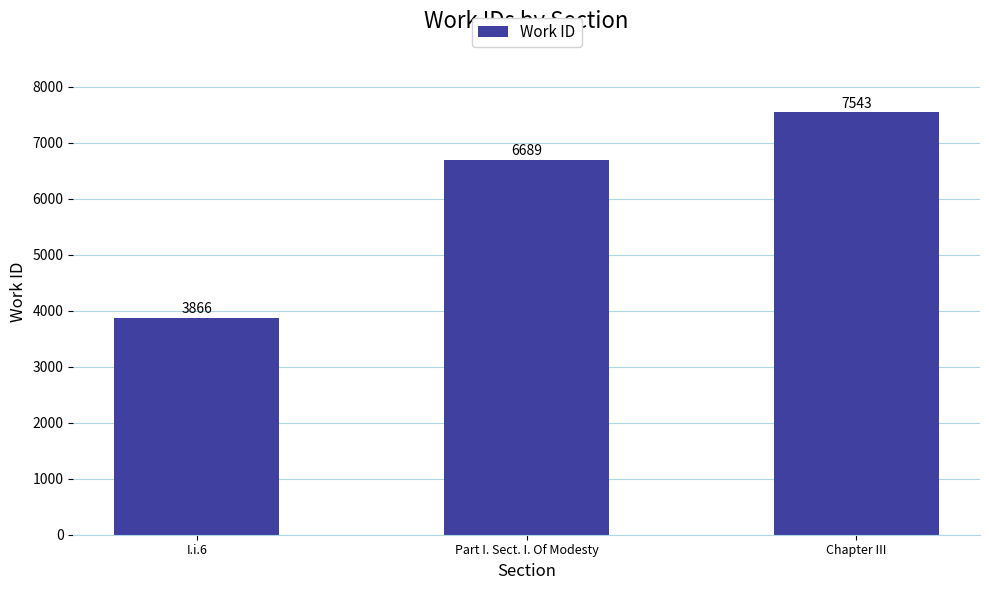

Which category has the lowest value across all series?

I.i.6